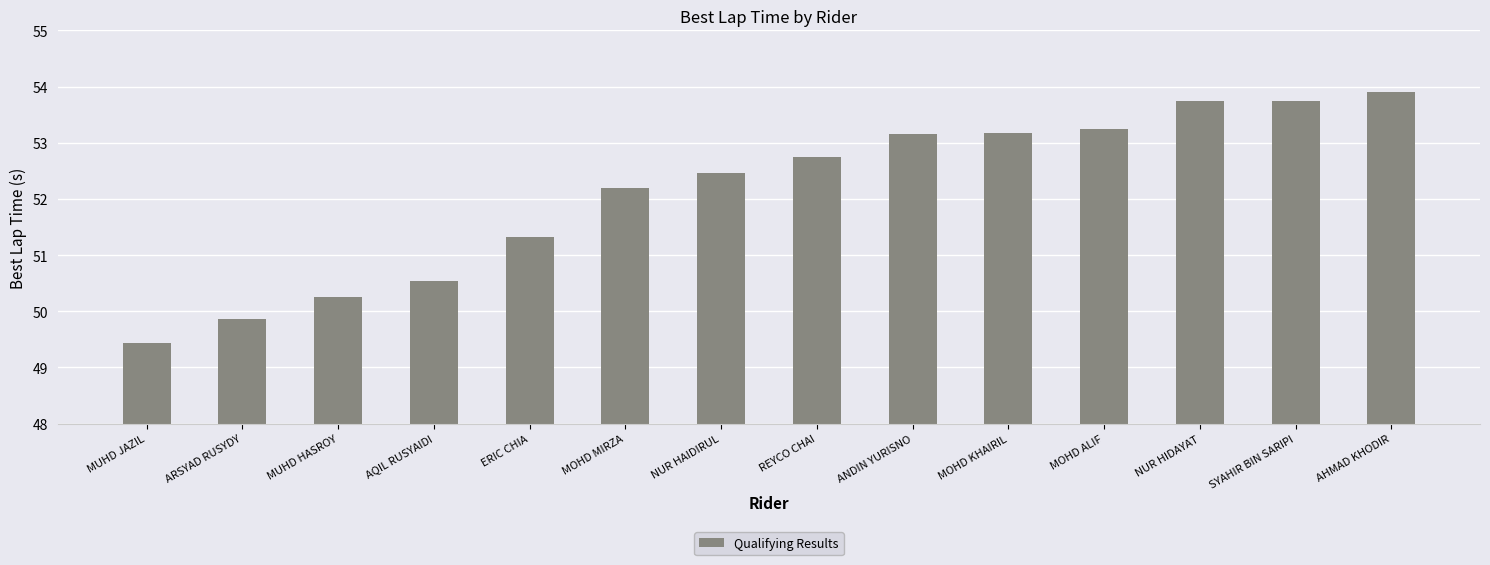

What position from the right is ARSYAD RUSYDY?

13